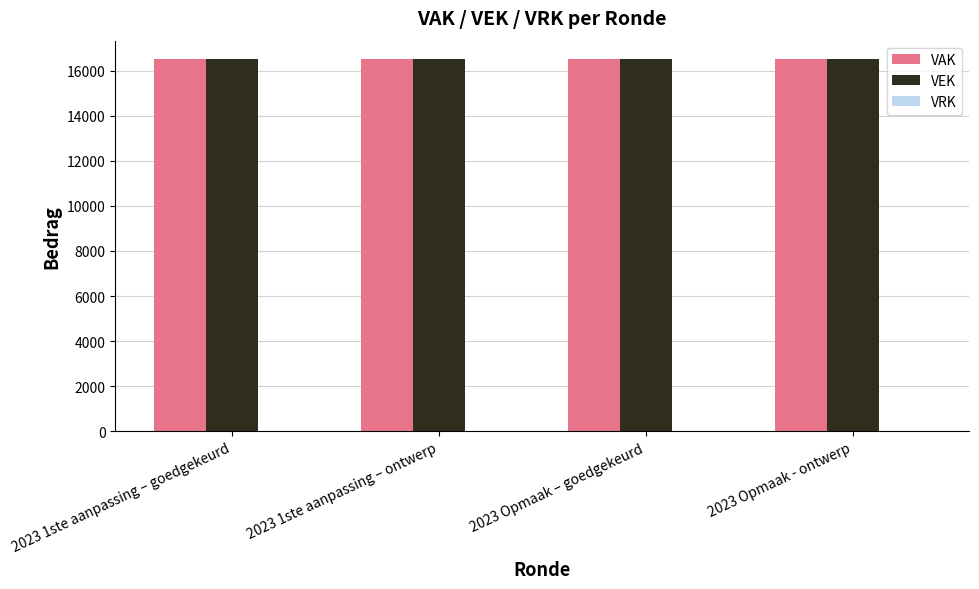

Rank the series at 2023 1ste aanpassing – ontwerp from highest to lowest value.

VAK, VEK, VRK